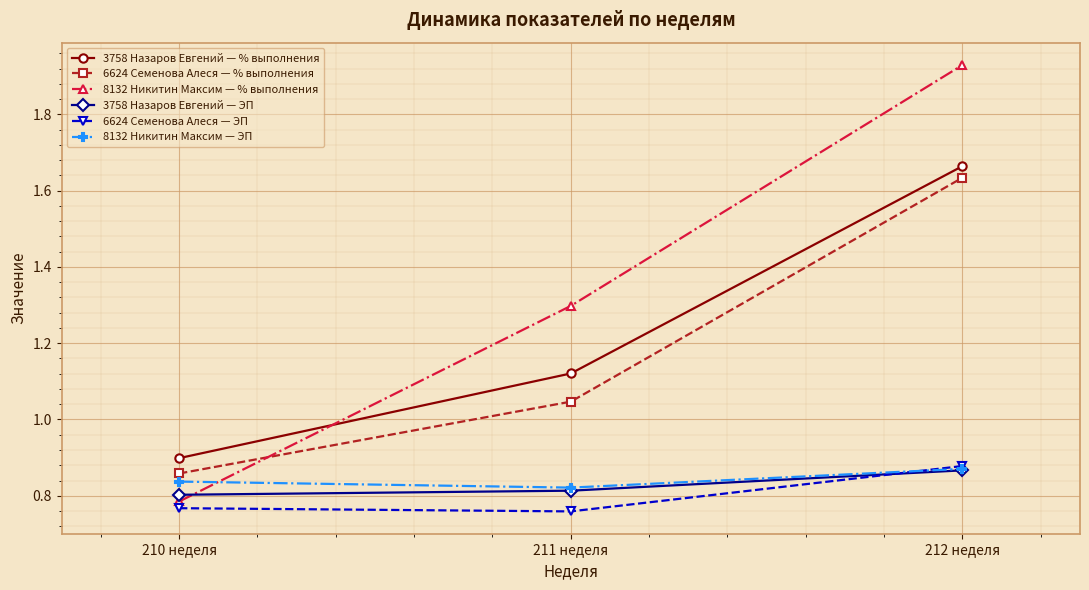

Between 211 неделя and 212 неделя, which series saw the biggest shift?

8132 Никитин Максим — % выполнения